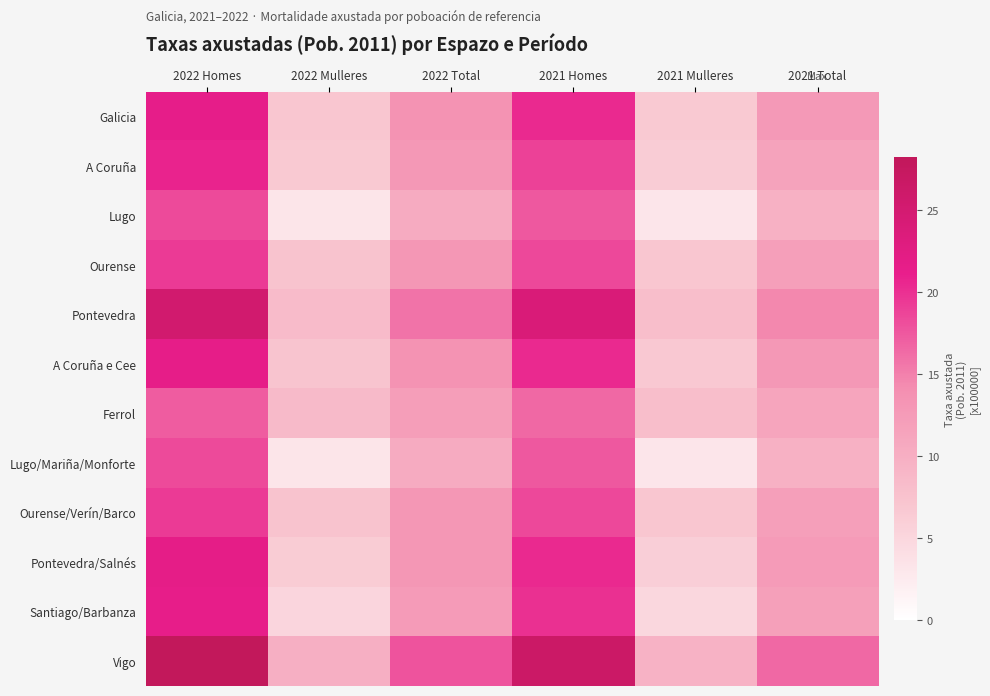

Reading left to right, what are all the values shown in this chart?

Galicia: 2022 Homes=21.5	2022 Mulleres=7.0	2022 Total=13.5	2021 Homes=20.5	2021 Mulleres=6.6	2021 Total=12.7
A Coruña: 2022 Homes=20.8	2022 Mulleres=6.7	2022 Total=12.9	2021 Homes=18.9	2021 Mulleres=6.2	2021 Total=11.5
Lugo: 2022 Homes=18.3	2022 Mulleres=3.3	2022 Total=10.4	2021 Homes=17.5	2021 Mulleres=3.1	2021 Total=9.8
Ourense: 2022 Homes=19.3	2022 Mulleres=7.4	2022 Total=13.1	2021 Homes=18.5	2021 Mulleres=7.0	2021 Total=12.0
Pontevedra: 2022 Homes=25.4	2022 Mulleres=8.4	2022 Total=15.8	2021 Homes=24.0	2021 Mulleres=8.0	2021 Total=14.5
A Coruña e Cee: 2022 Homes=21.7	2022 Mulleres=7.2	2022 Total=13.5	2021 Homes=20.5	2021 Mulleres=6.8	2021 Total=12.8
Ferrol: 2022 Homes=17.2	2022 Mulleres=8.5	2022 Total=12.0	2021 Homes=16.5	2021 Mulleres=8.0	2021 Total=11.2
Lugo/Mariña/Monforte: 2022 Homes=18.3	2022 Mulleres=3.3	2022 Total=10.4	2021 Homes=17.5	2021 Mulleres=3.1	2021 Total=9.8
Ourense/Verín/Barco: 2022 Homes=19.3	2022 Mulleres=7.4	2022 Total=13.1	2021 Homes=18.5	2021 Mulleres=7.0	2021 Total=12.0
Pontevedra/Salnés: 2022 Homes=21.8	2022 Mulleres=6.3	2022 Total=13.1	2021 Homes=20.5	2021 Mulleres=6.0	2021 Total=12.5
Santiago/Barbanza: 2022 Homes=21.4	2022 Mulleres=5.2	2022 Total=12.6	2021 Homes=20.0	2021 Mulleres=4.9	2021 Total=11.8
Vigo: 2022 Homes=28.2	2022 Mulleres=10.0	2022 Total=17.8	2021 Homes=26.5	2021 Mulleres=9.5	2021 Total=16.5